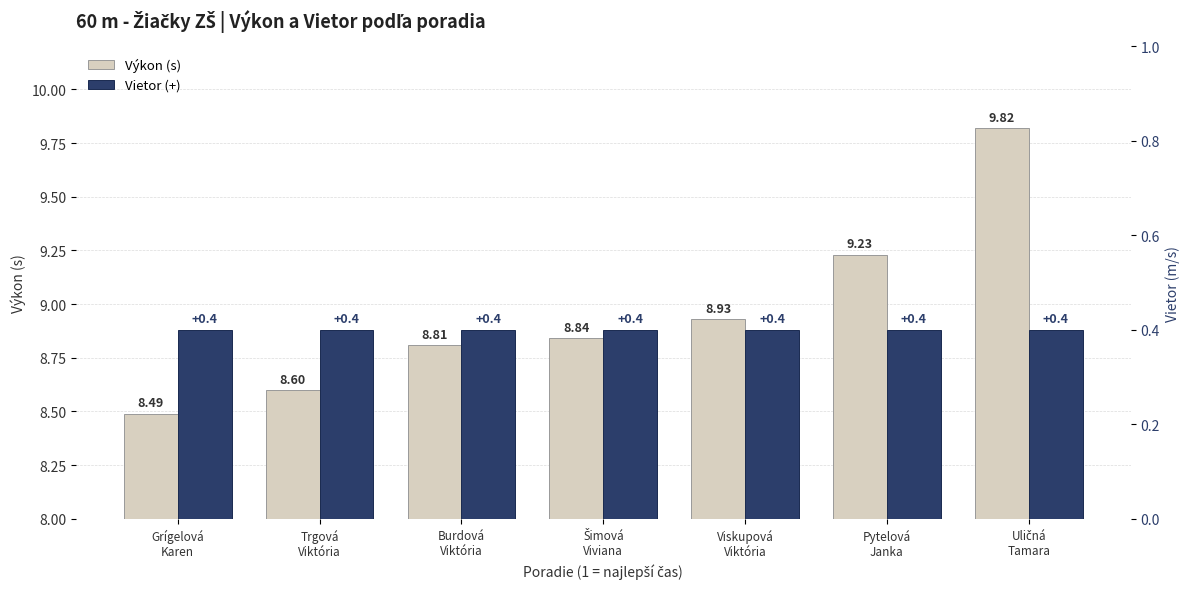

Rank the series by their maximum value, from highest to lowest.

Výkon (s), Vietor (+)